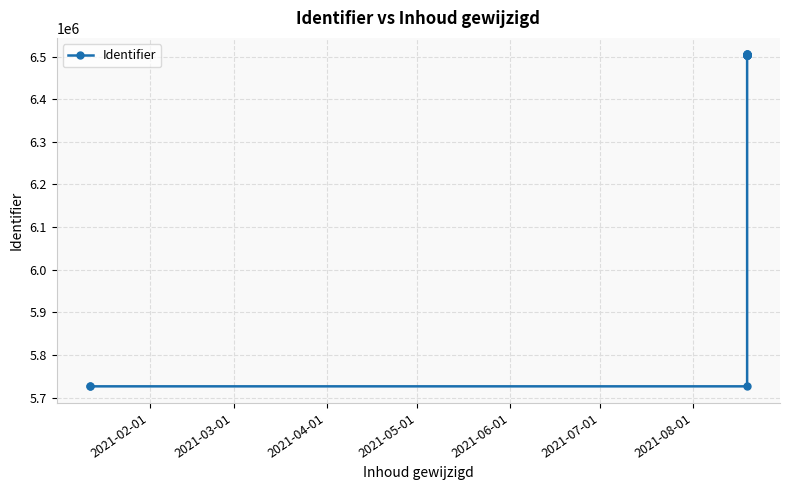

True or false: the data has more than 1 interior local peaks.

False